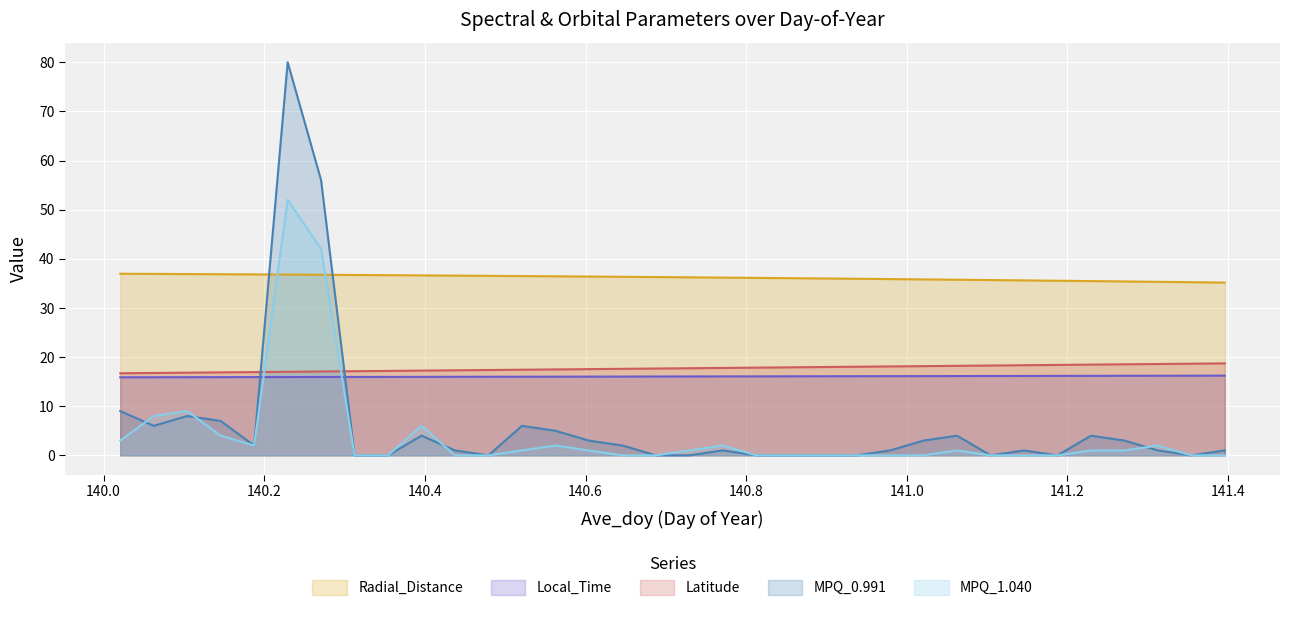

What is the difference between the Latitude values at 140.8542 and 140.0208?

1.2